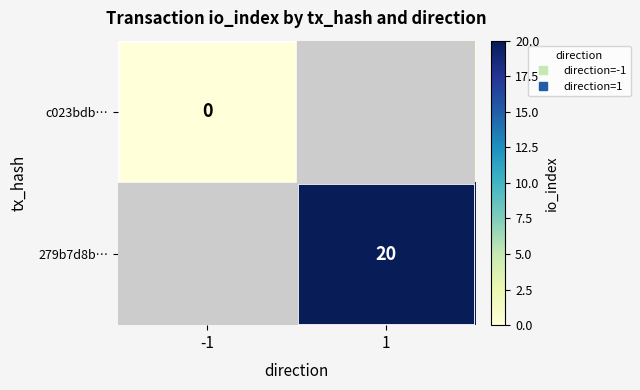

How many distinct data groups are displayed?

2